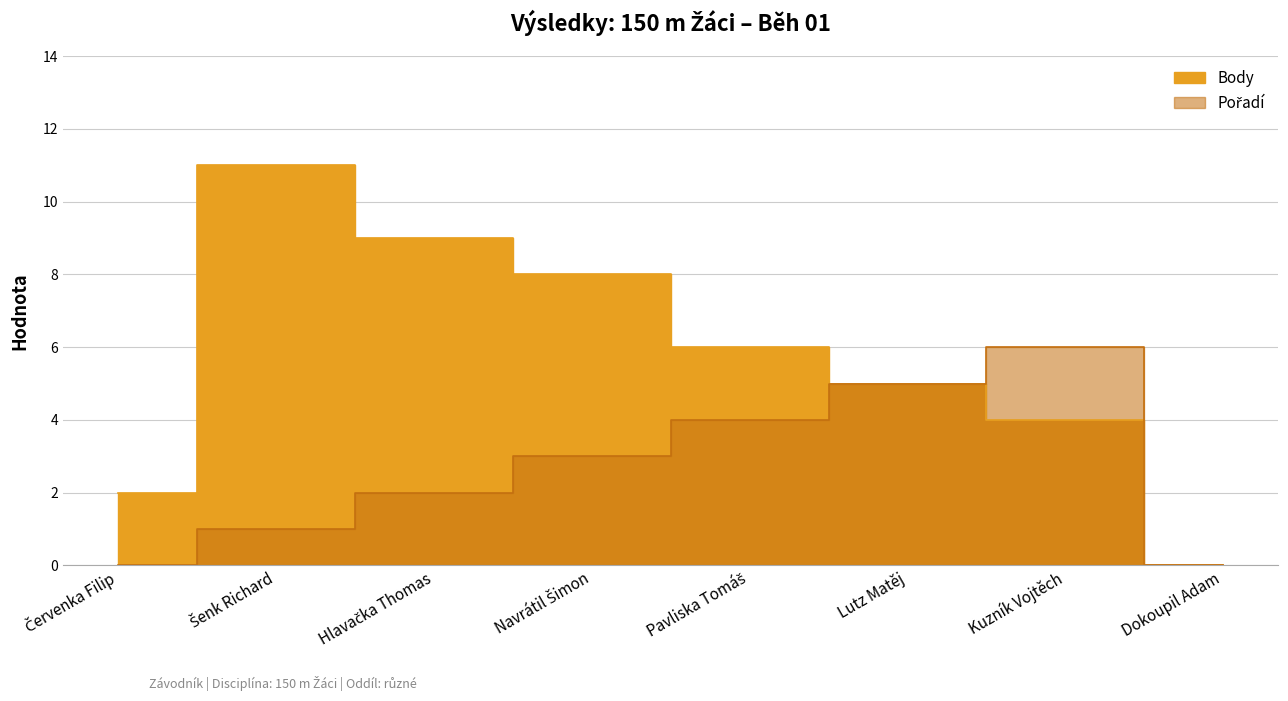

At which label is Body closest to 5?

Lutz Matěj